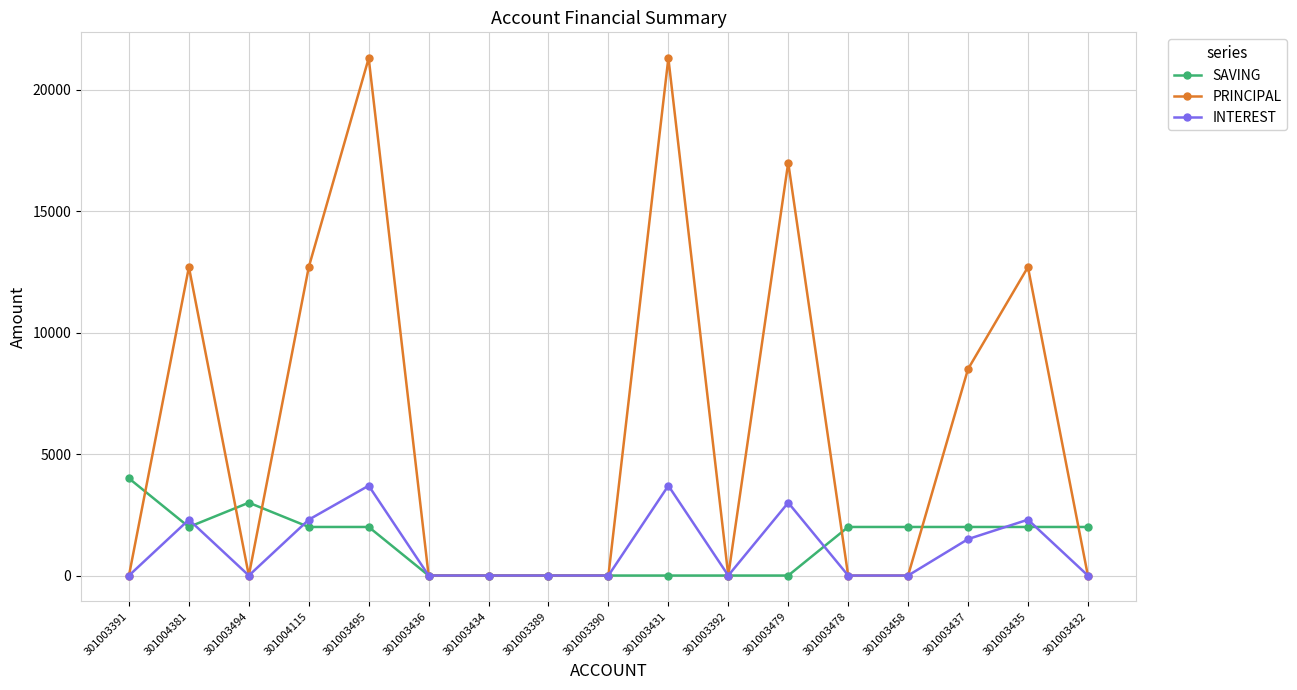

What is the label of the 2nd point from the left?

301004381